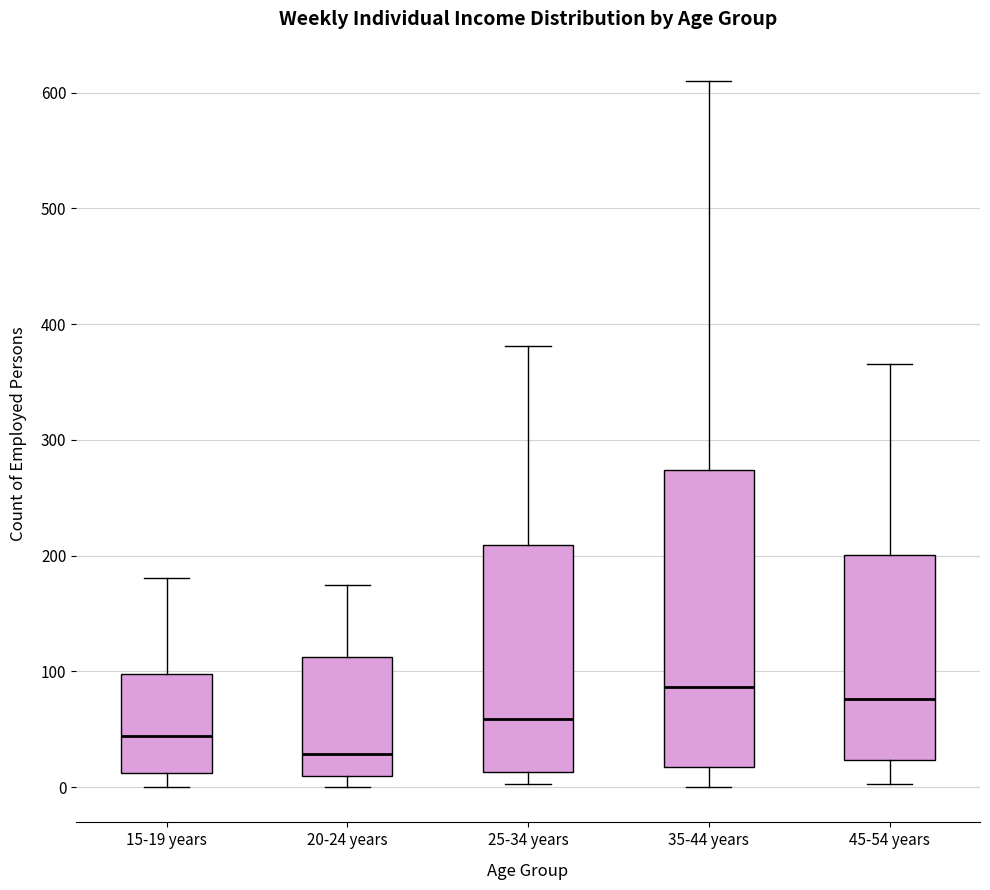

Reading left to right, transcribe this box plot: for each box, give where its median line is, the range the box spans, and where its two whiskers end, as read against the y-axis. The values are not printed on the chart, so give them approximately, as read against the axis.

15-19 years: median 40, box 10 to 100, whiskers 0 to 180
20-24 years: median 30, box 10 to 110, whiskers 0 to 180
25-34 years: median 60, box 10 to 210, whiskers 0 to 380
35-44 years: median 90, box 20 to 270, whiskers 0 to 610
45-54 years: median 80, box 20 to 200, whiskers 0 to 370